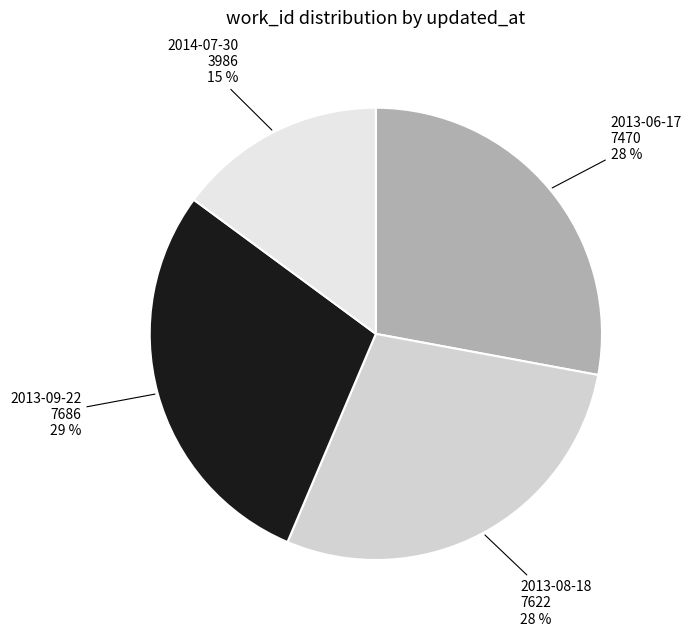

Does any single category account for the majority?

No